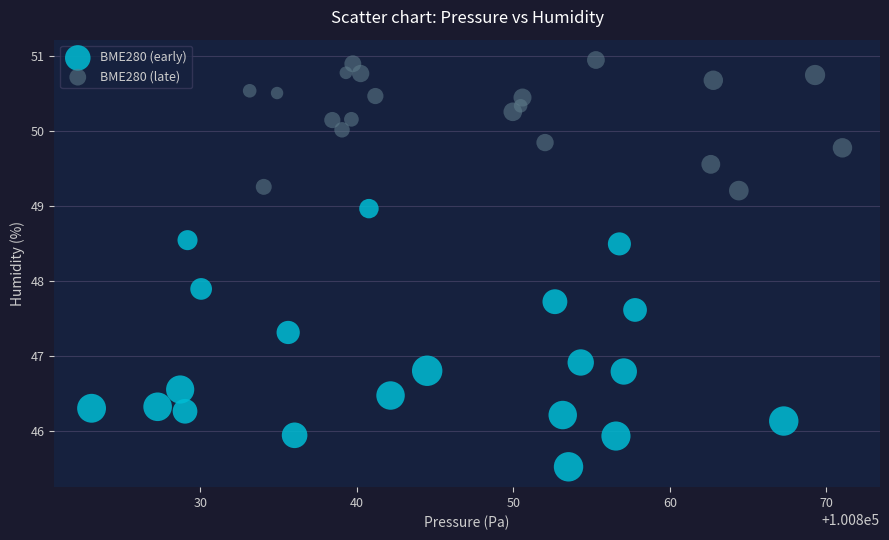

Which series reaches the minimum Y coordinate?

BME280 (early)